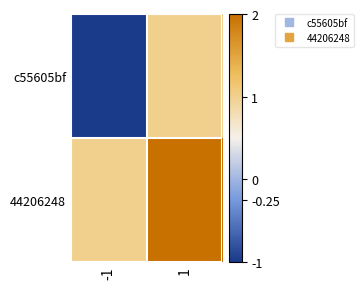

Rank the series at -1 from lowest to highest value.

c55605bf, 44206248